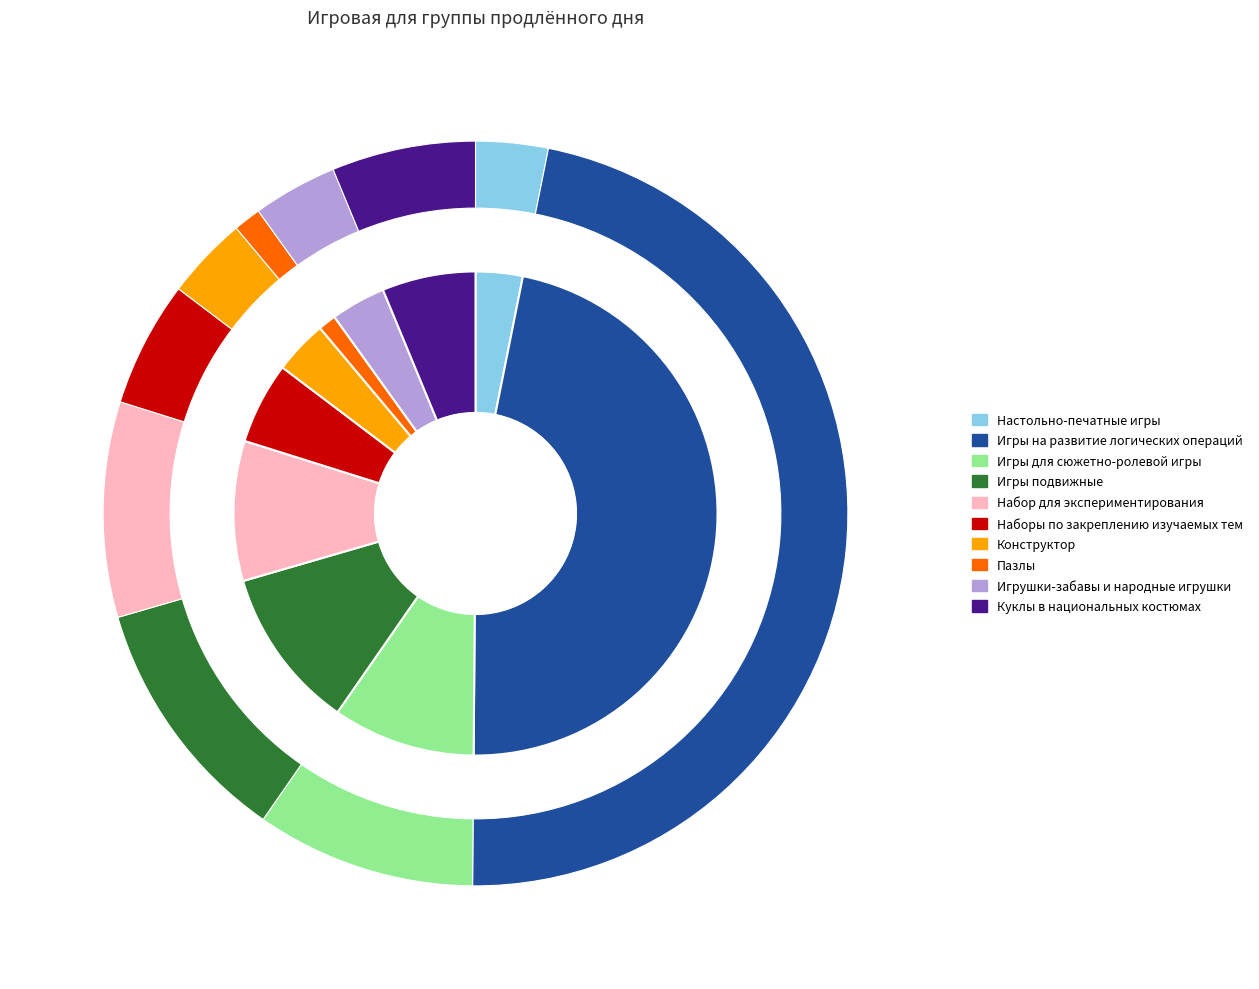

True or false: Игры на развитие логических операций accounts for 36% of the total.

False